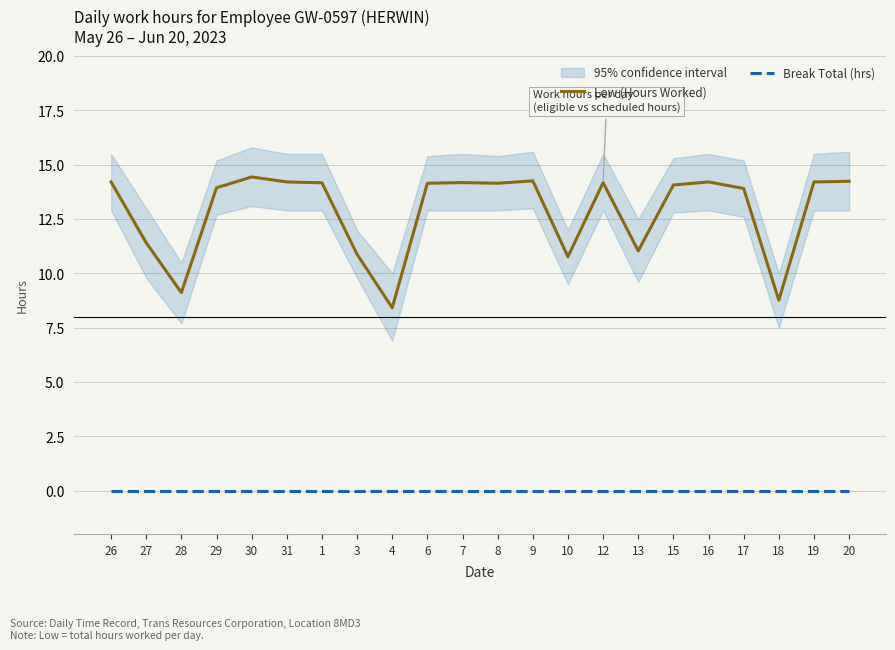

The value of Break Total (hrs) at 13 is 0.0. True or false?

True